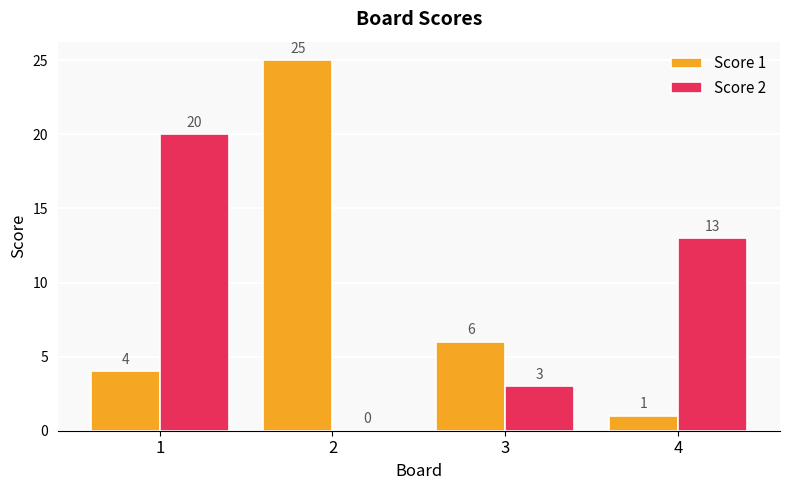

At which category is the sum across all series the highest?

2